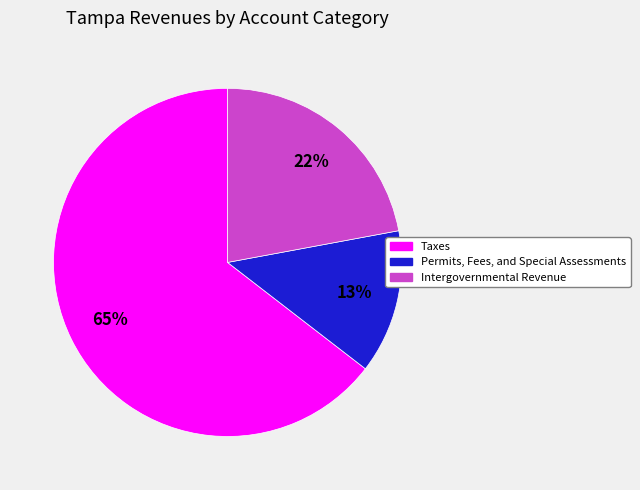

Rank the categories by value from highest to lowest.

Taxes, Intergovernmental Revenue, Permits, Fees, and Special Assessments